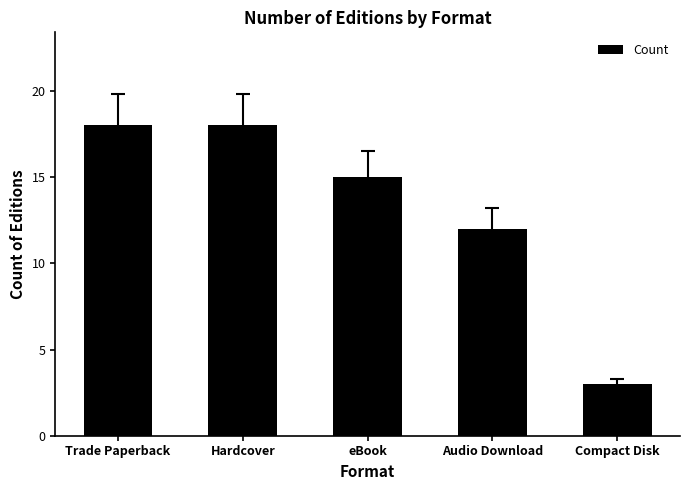

The chart shows a value of 4 at Compact Disk. True or false?

False